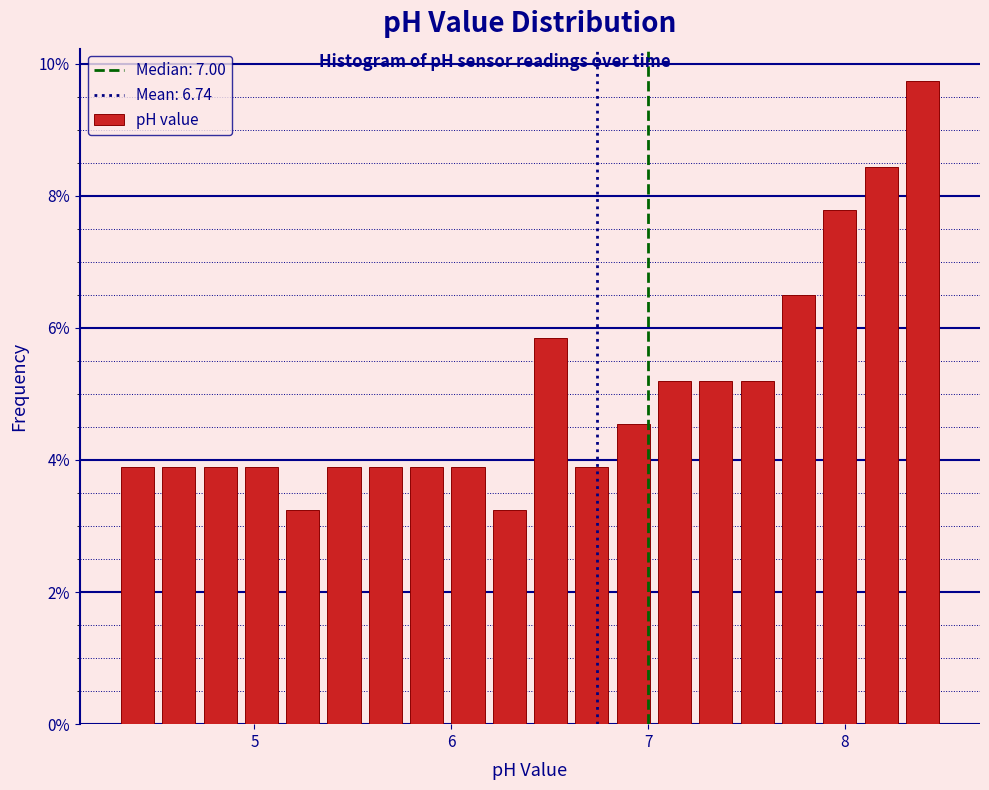

Around what value on the x-axis is the tallest bar? Give the approximate position of its centre, as read against the axis.

8.4